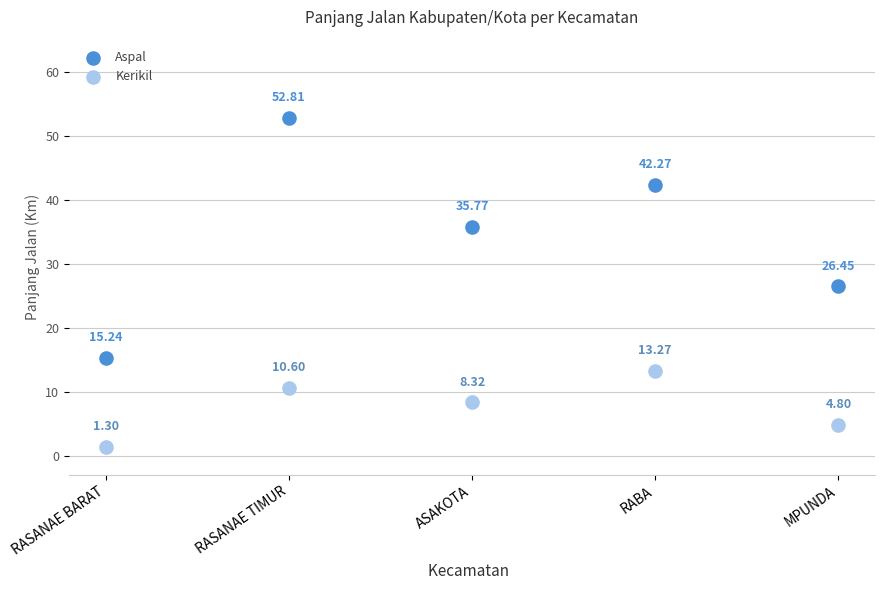

Which series has the widest spread of Y values?

Aspal